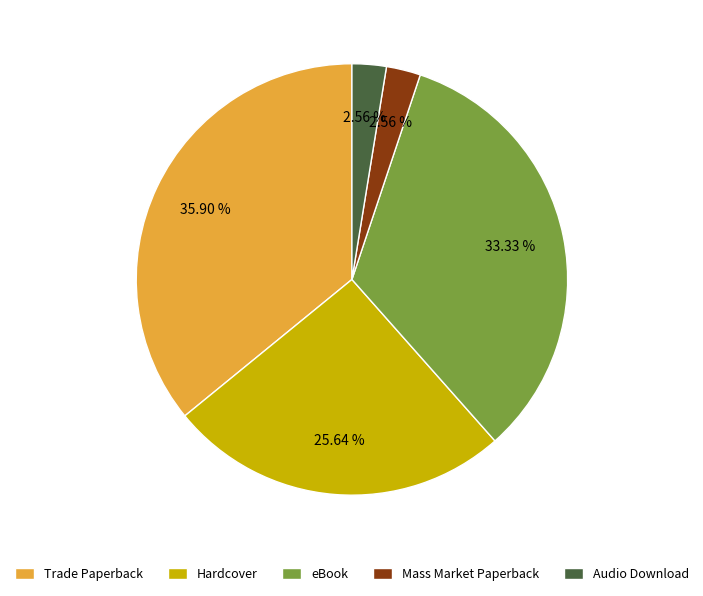

Between Mass Market Paperback and Hardcover, which is larger?

Hardcover